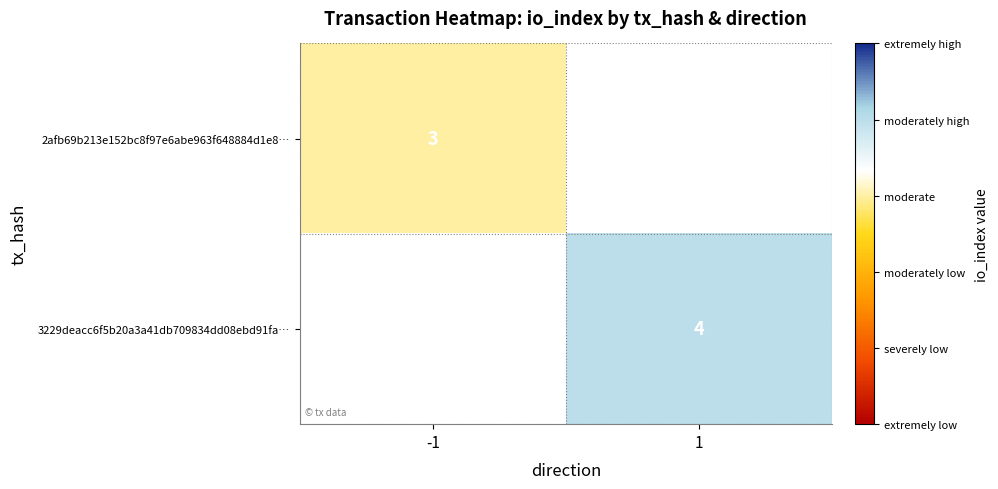

The 2afb69b213e152bc8f97e6abe963f648884d1e8… series shows 3 at -1. True or false?

True